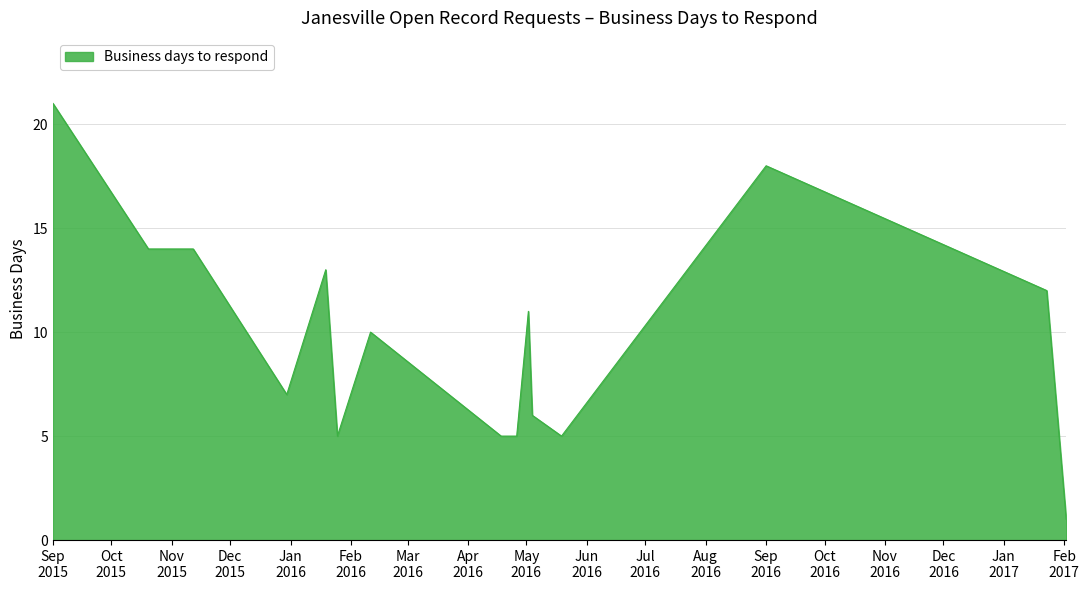

What is the greatest value displayed?

21